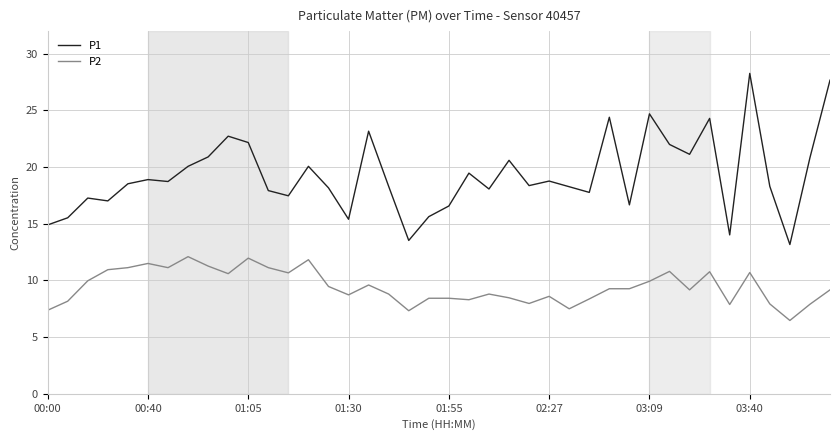

Does the chart display data point markers on the line(s)?

No